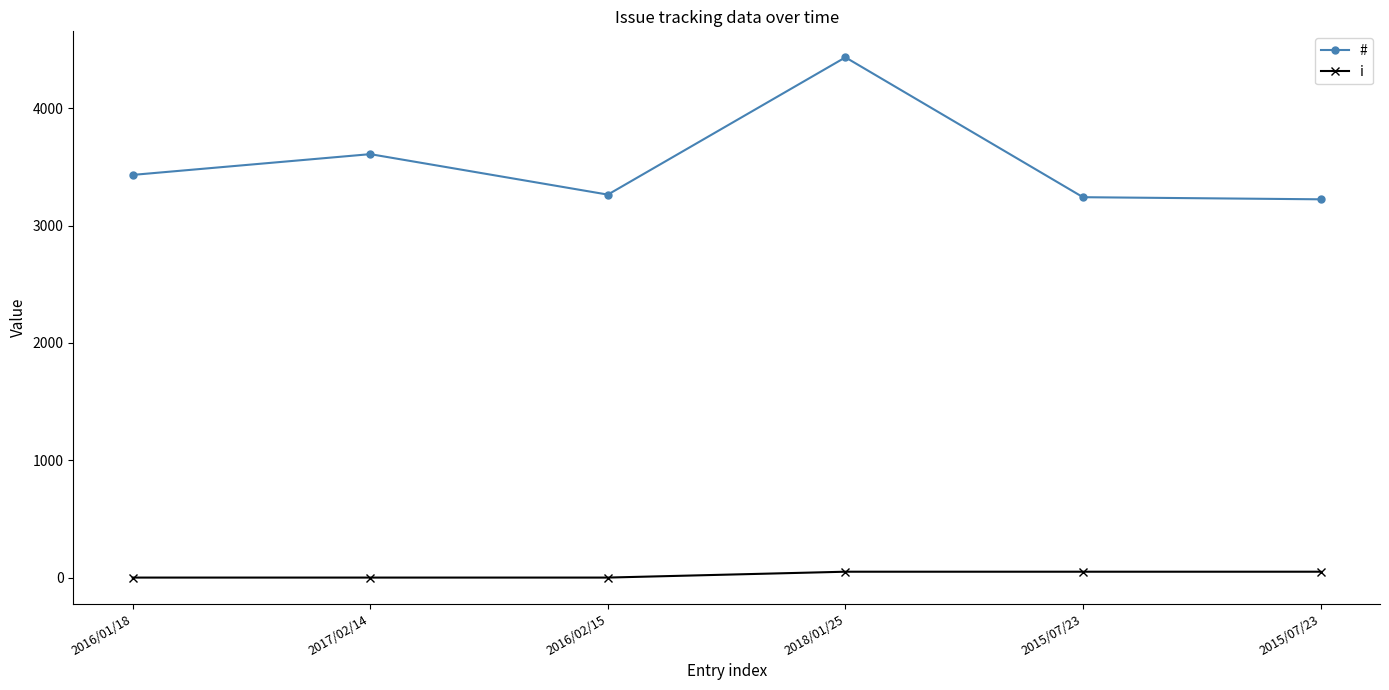

What is the difference between the maximum and second lowest values in the i series?

50